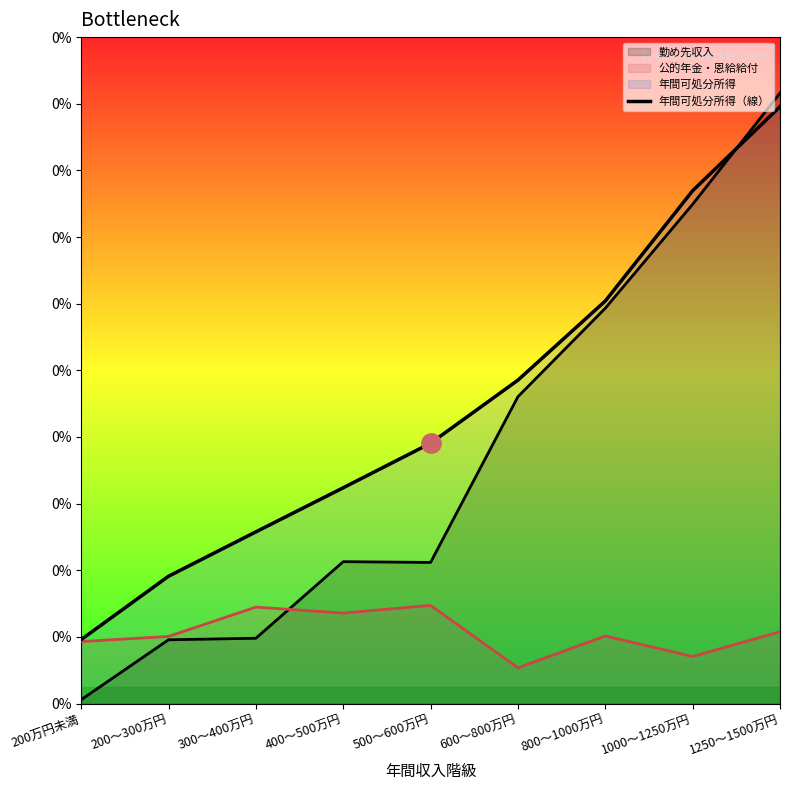

The chart shows a value of 3091 at 300～400万円. True or false?

True